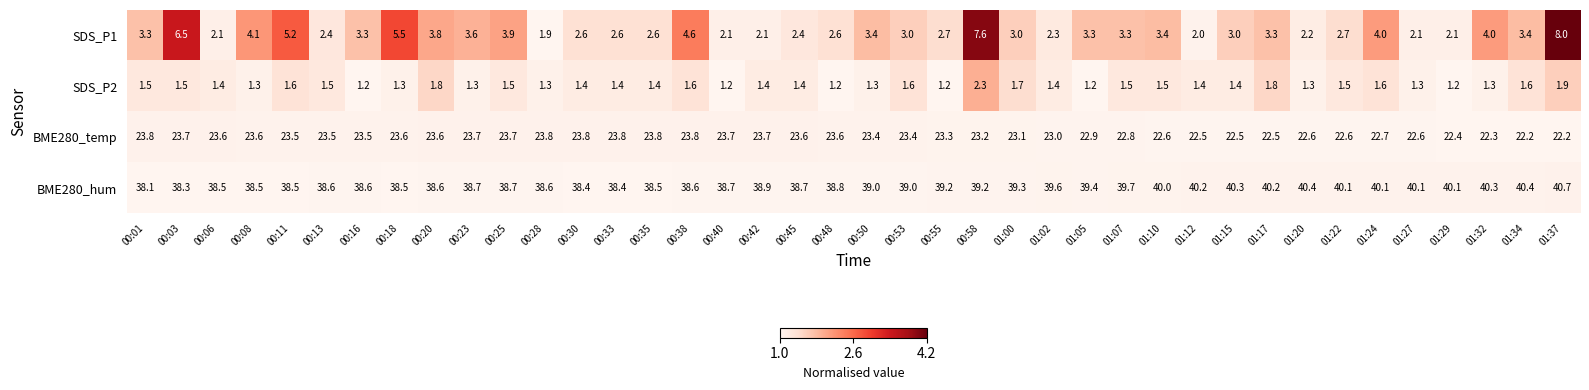

What is the sum of all BME280_hum values?

1568.5